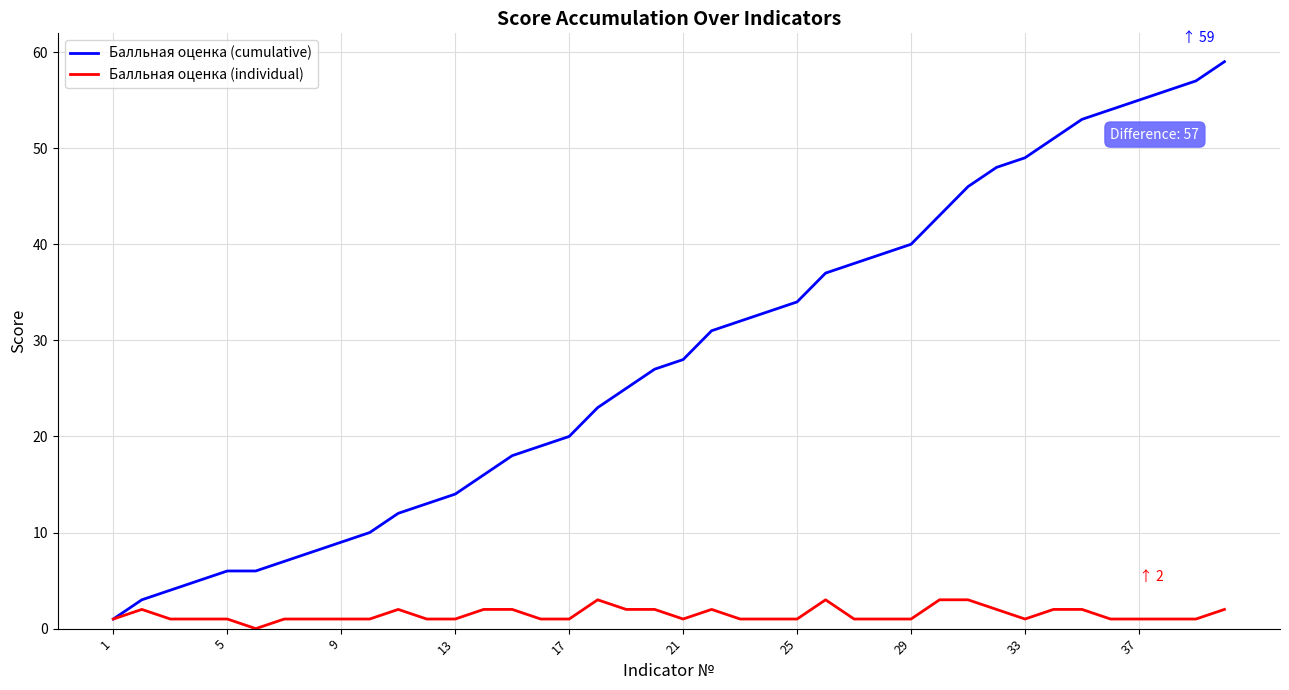

Which series has the largest range (max minus min)?

Балльная оценка (cumulative)